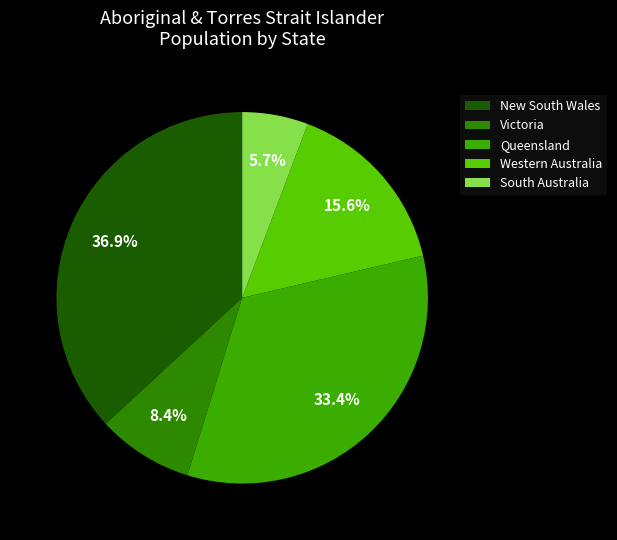

How many segments does this pie chart have?

5